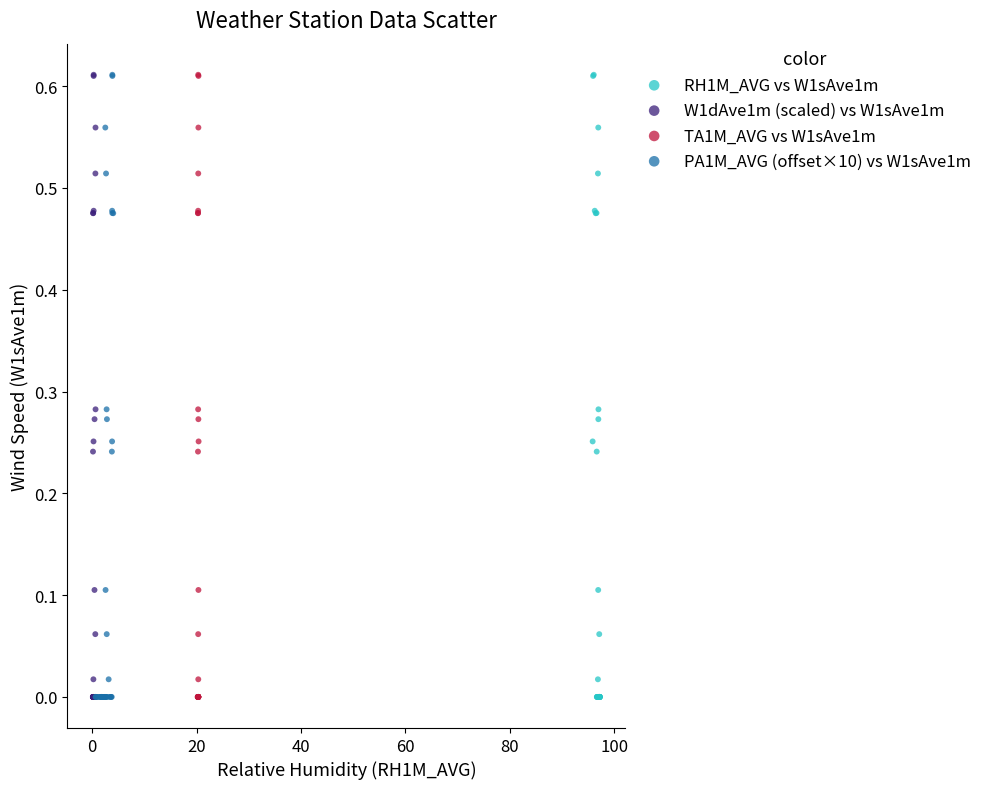

What are all the series names shown in the legend?

RH1M_AVG vs W1sAve1m, W1dAve1m (scaled) vs W1sAve1m, TA1M_AVG vs W1sAve1m, PA1M_AVG (offset×10) vs W1sAve1m